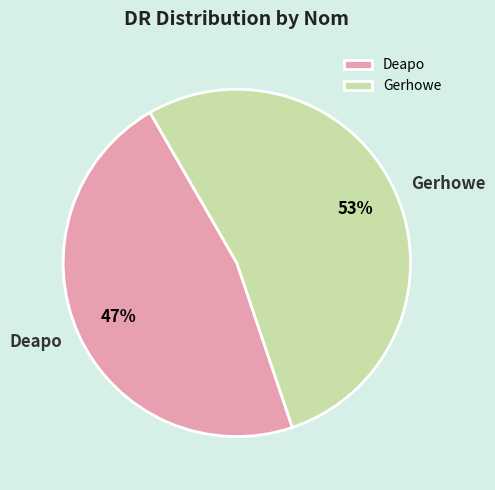

Do Deapo and Gerhowe together represent more than half of the pie?

Yes